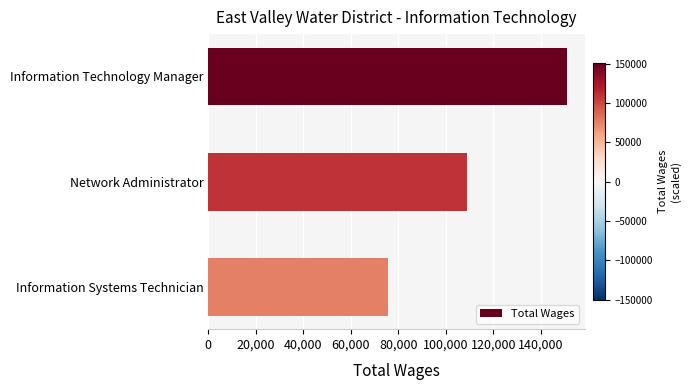

Read the value at Information Technology Manager.

150991